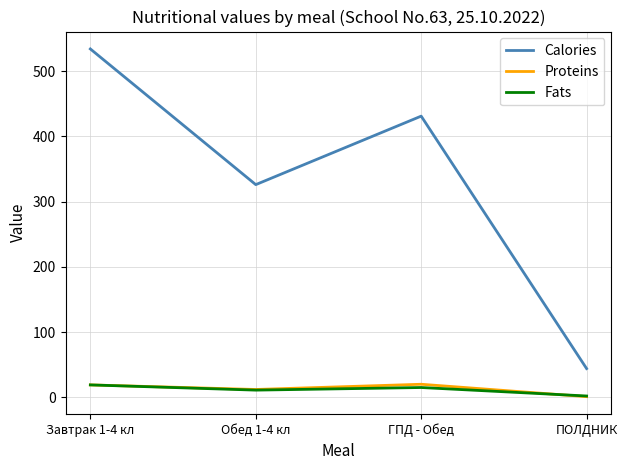

At which label does Calories reach its minimum?

ПОЛДНИК